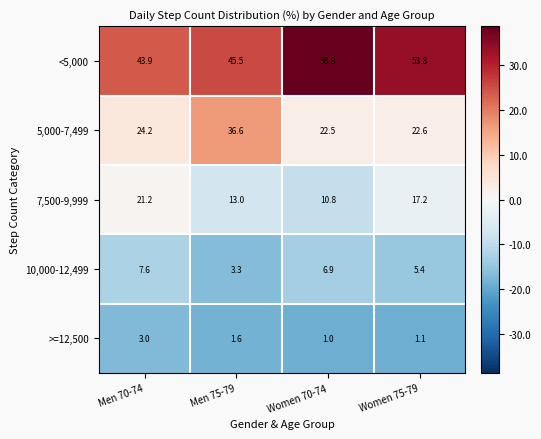

What is the sum of all 10,000-12,499 values?

23.2